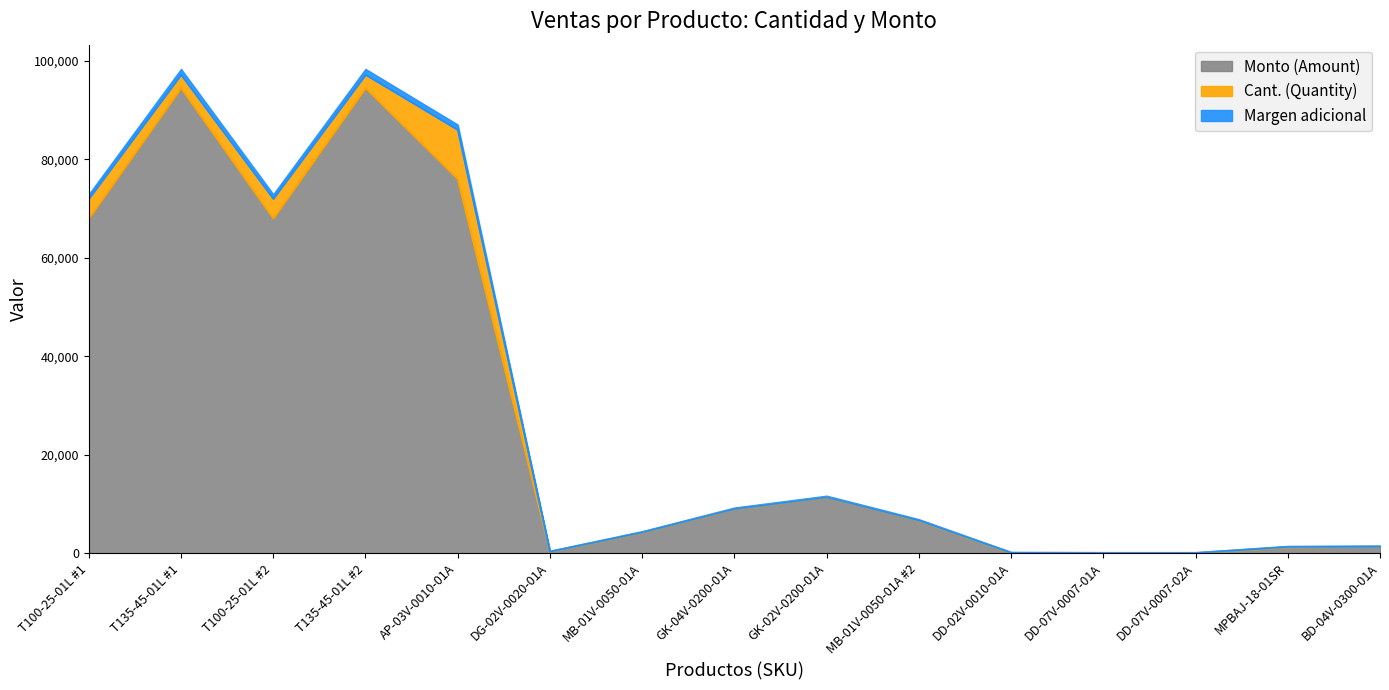

Reading left to right, list all the values displayed in this chart.

T100-25-01L #1=68000.0	T135-45-01L #1=94500.0	T100-25-01L #2=68000.0	T135-45-01L #2=94500.0	AP-03V-0010-01A=76000.0	DG-02V-0020-01A=280.0	MB-01V-0050-01A=4200.0	GK-04V-0200-01A=8960.0	GK-02V-0200-01A=11340.0	MB-01V-0050-01A #2=6600.0	DD-02V-0010-01A=0.0	DD-07V-0007-01A=0.0	DD-07V-0007-02A=0.0	MPBAJ-18-01SR=1200.5	BD-04V-0300-01A=1323.0